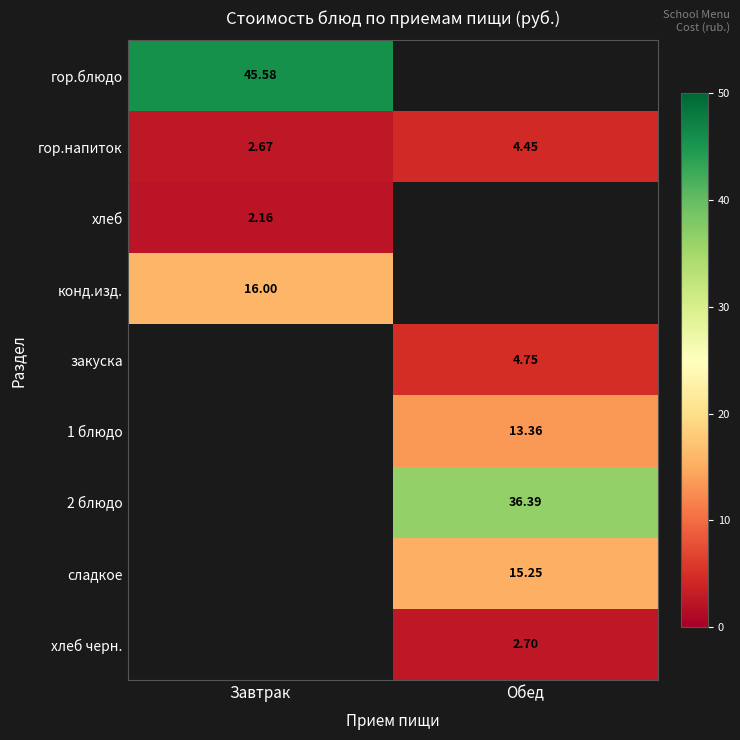

What is the maximum value shown in the chart?

45.6